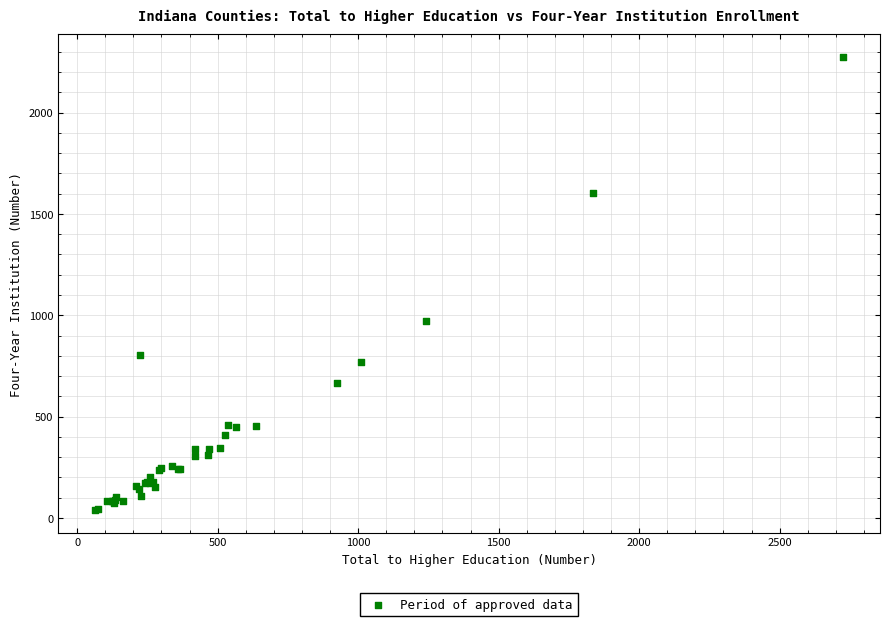

What Y value in the scatter plot is closest to 1157?

971